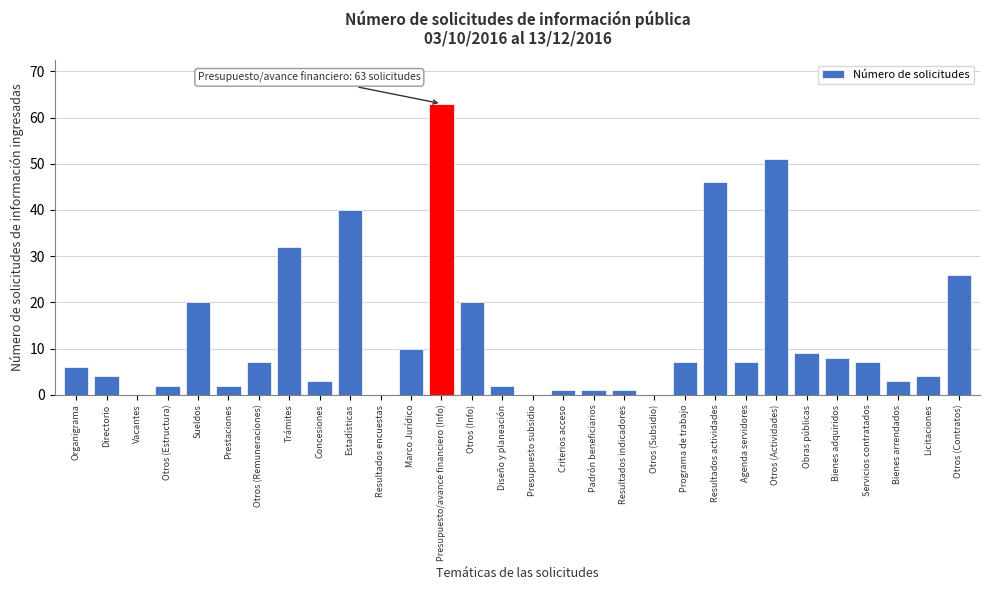

Reading left to right, list all the values displayed in this chart.

Organigrama=6	Directorio=4	Vacantes=0	Otros (Estructura)=2	Sueldos=20	Prestaciones=2	Otros (Remuneraciones)=7	Trámites=32	Concesiones=3	Estadísticas=40	Resultados encuestas=0	Marco Jurídico=10	Presupuesto/avance financiero (Info)=63	Otros (Info)=20	Diseño y planeación=2	Presupuesto subsidio=0	Criterios acceso=1	Padrón beneficiarios=1	Resultados indicadores=1	Otros (Subsidio)=0	Programa de trabajo=7	Resultados actividades=46	Agenda servidores=7	Otros (Actividades)=51	Obras públicas=9	Bienes adquiridos=8	Servicios contratados=7	Bienes arrendados=3	Licitaciones=4	Otros (Contratos)=26